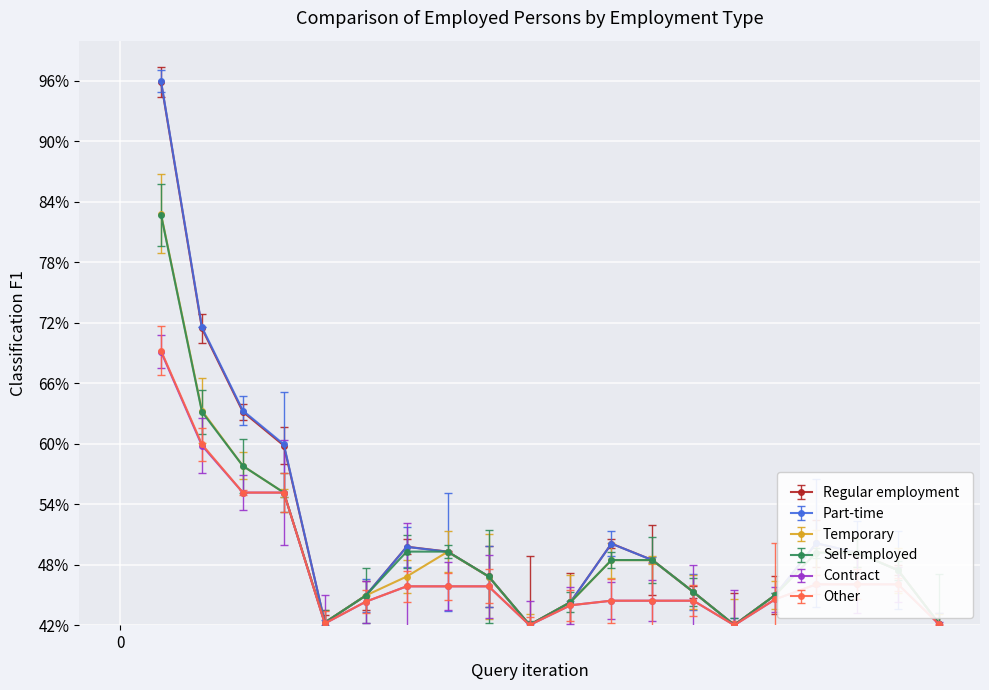

How many lines are shown in the chart?

6